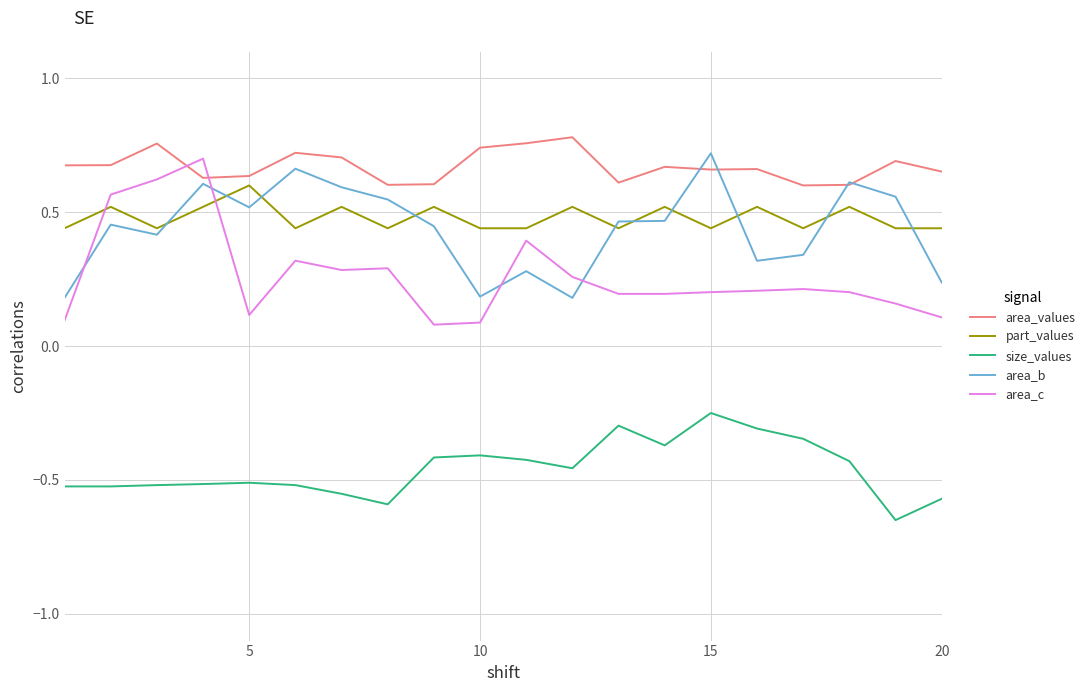

True or false: area_c and size_values intersect in this chart.

False